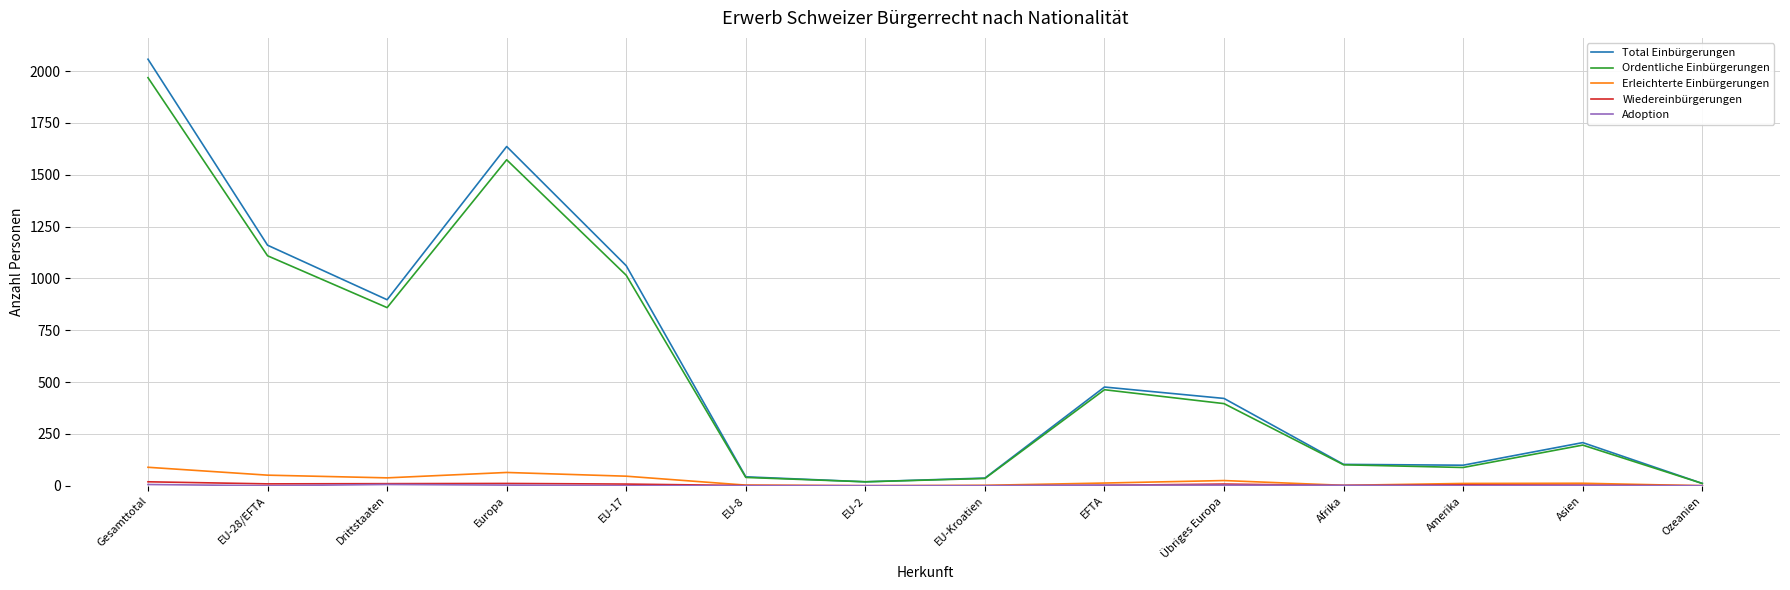

Which series has the largest range (max minus min)?

Total Einbürgerungen